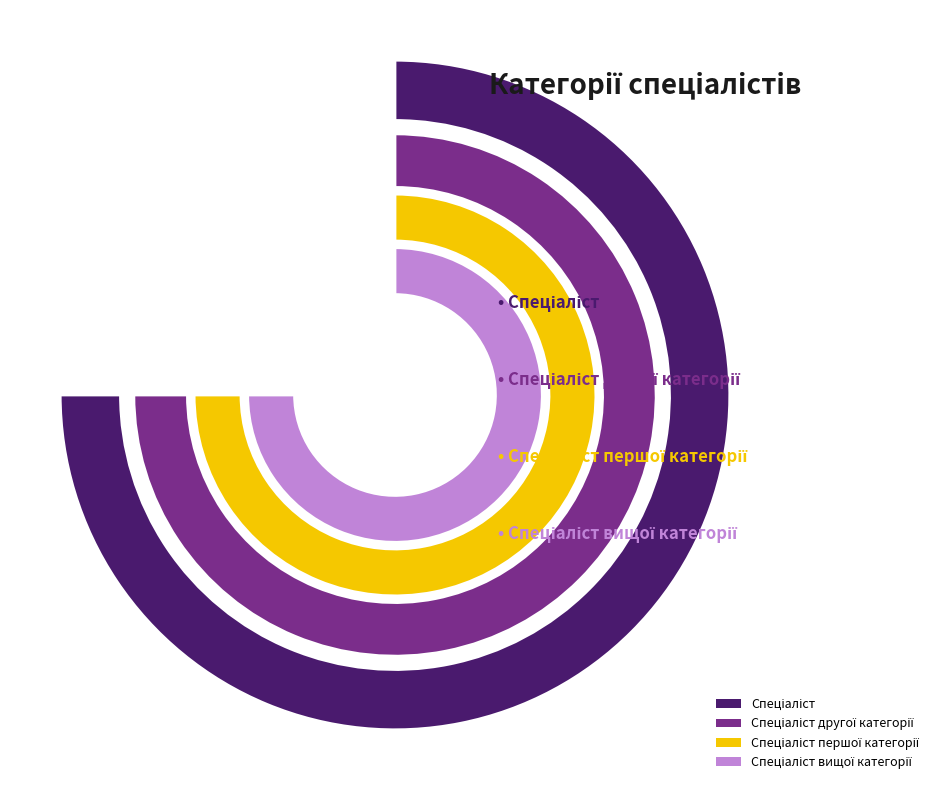

Which slice is the largest?

Спеціаліст вищої категорії